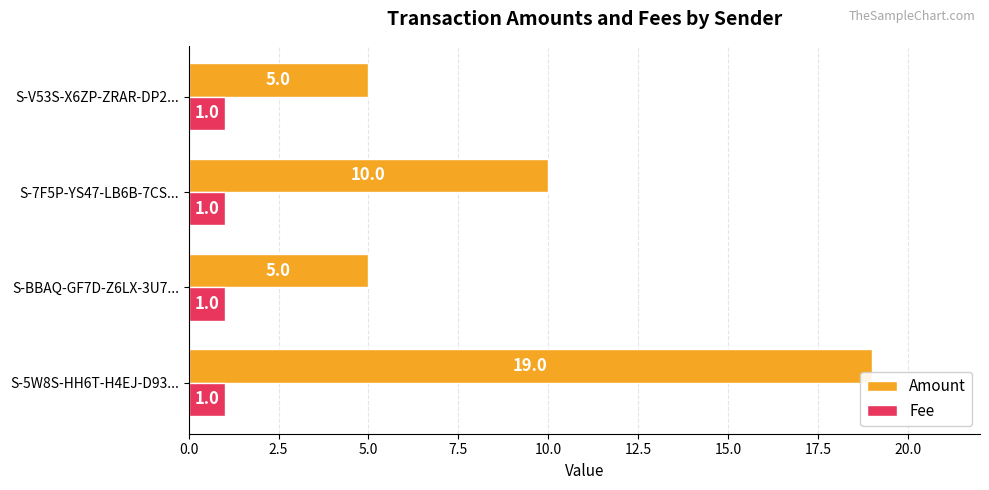

How many distinct data groups are displayed?

2